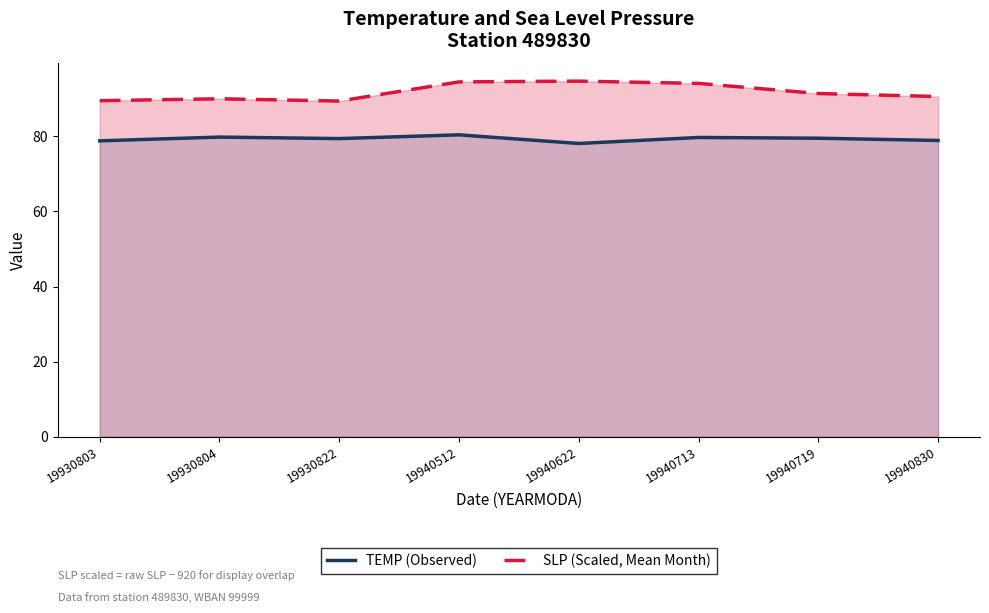

Reading right to left, extract all data points from this chart.

TEMP (Observed): 19940830=78.9	19940719=79.5	19940713=79.7	19940622=78.1	19940512=80.4	19930822=79.4	19930804=79.8	19930803=78.8
SLP (Scaled, Mean Month): 19940830=90.6	19940719=91.4	19940713=94.1	19940622=94.7	19940512=94.5	19930822=89.4	19930804=90.0	19930803=89.5